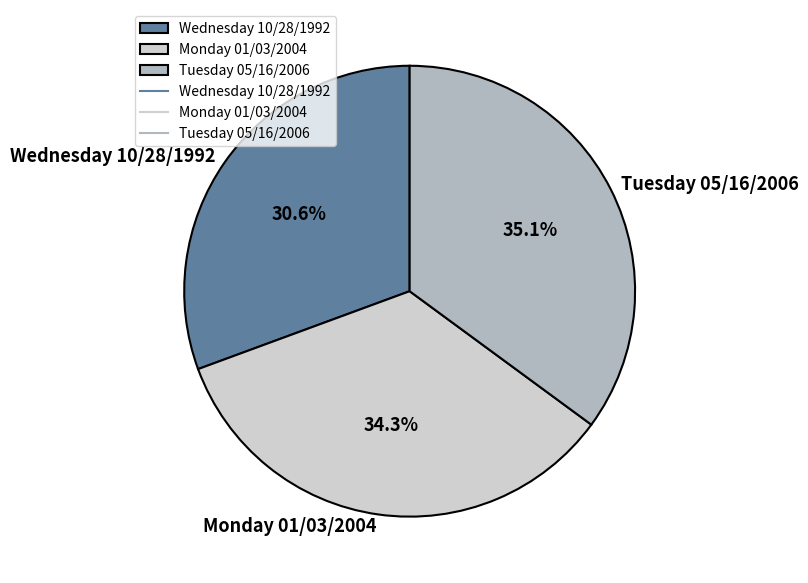

Rank the categories by value from lowest to highest.

Wednesday 10/28/1992, Monday 01/03/2004, Tuesday 05/16/2006